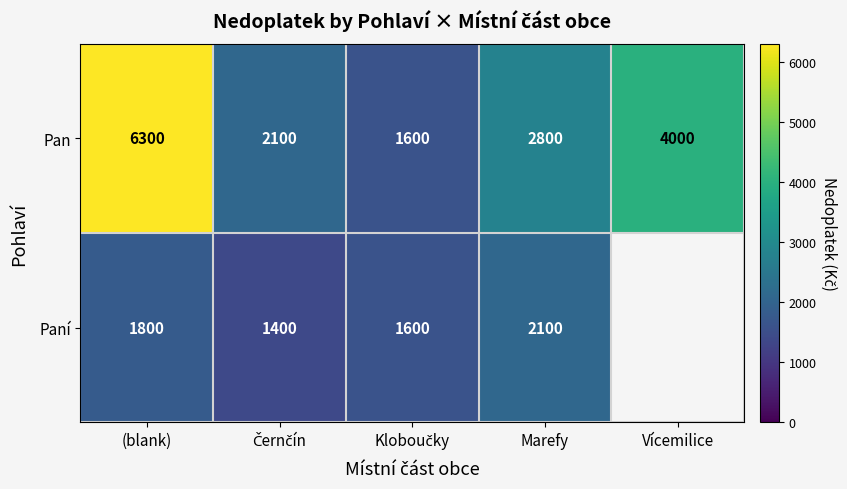

What is the difference between the second highest and minimum values in the Pan series?

2400